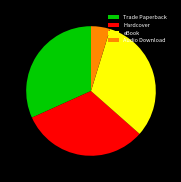

How many segments does this pie chart have?

4